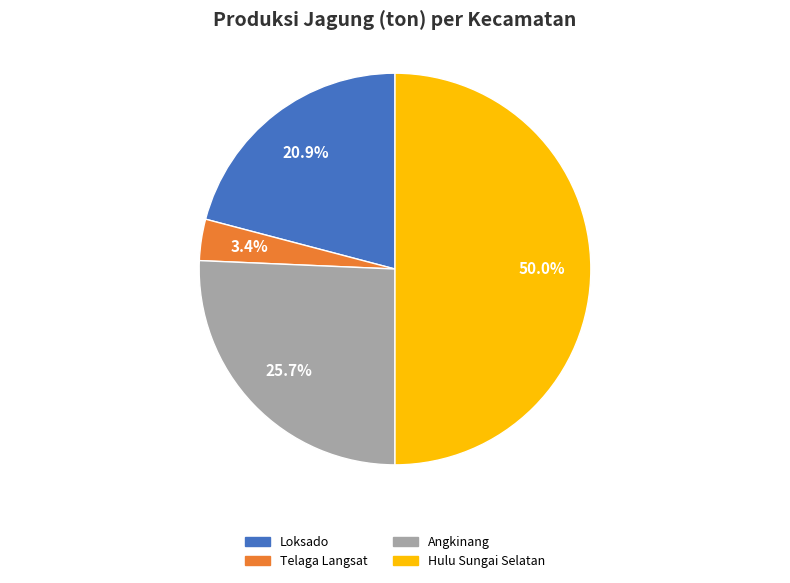

To the nearest percent, what percentage of the pie is Angkinang?

26%